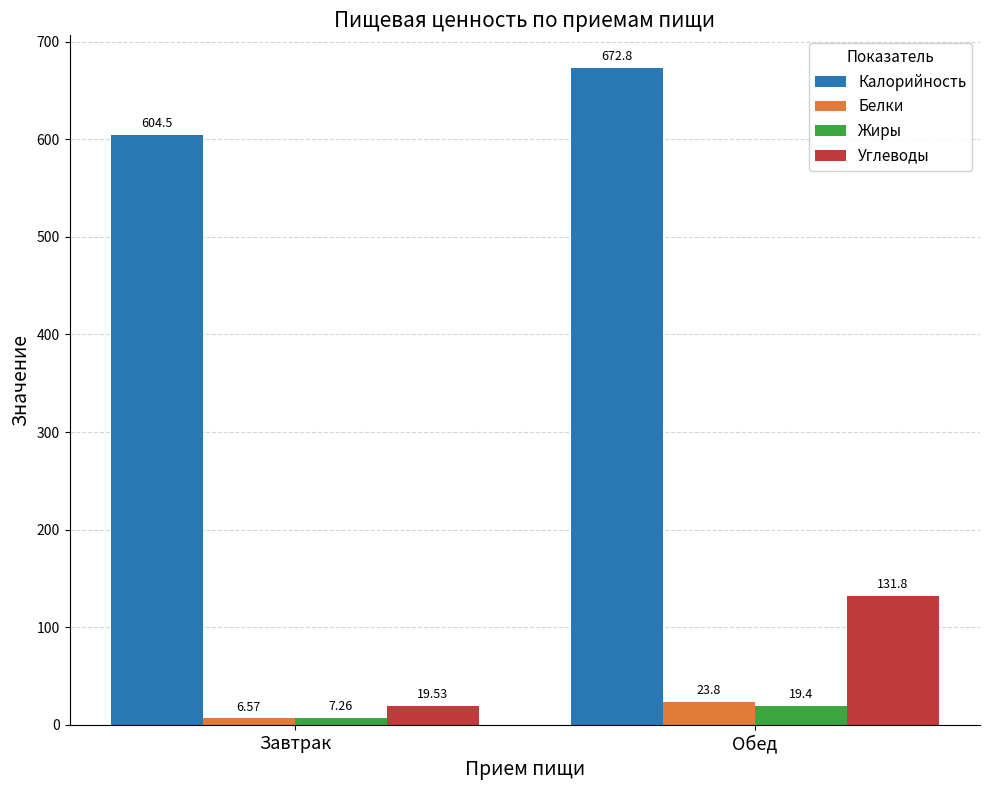

At Обед, list the series in order from largest to smallest.

Калорийность, Углеводы, Белки, Жиры